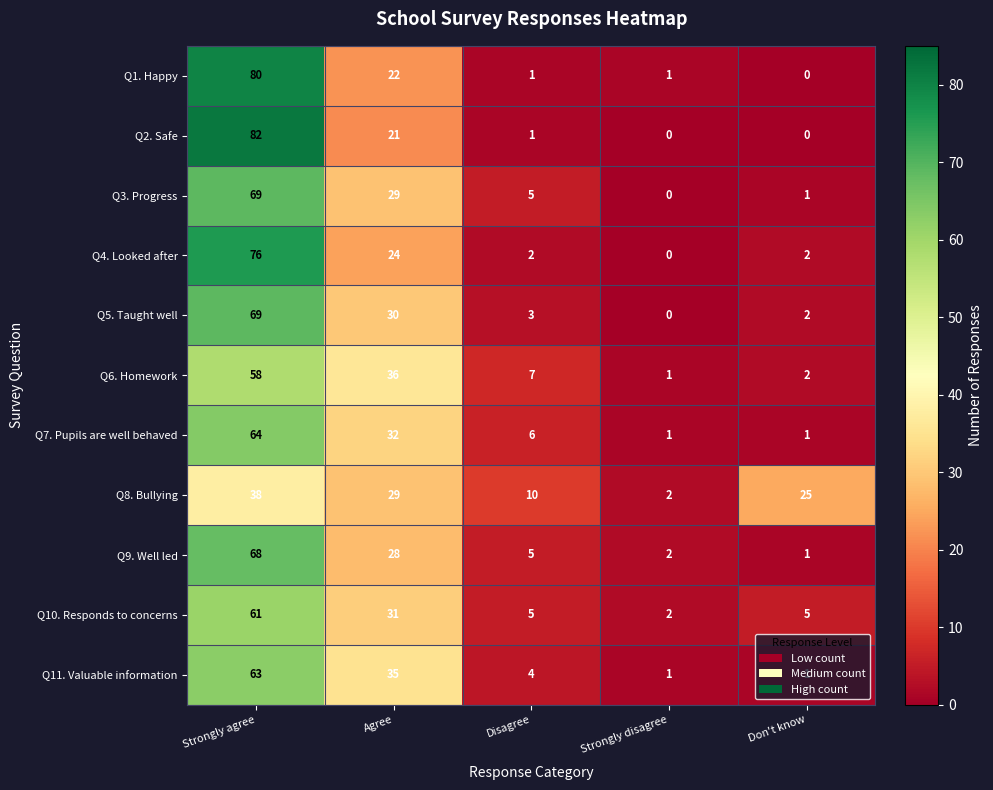

Which category has the lowest value in the Q5. Taught well series?

Strongly disagree